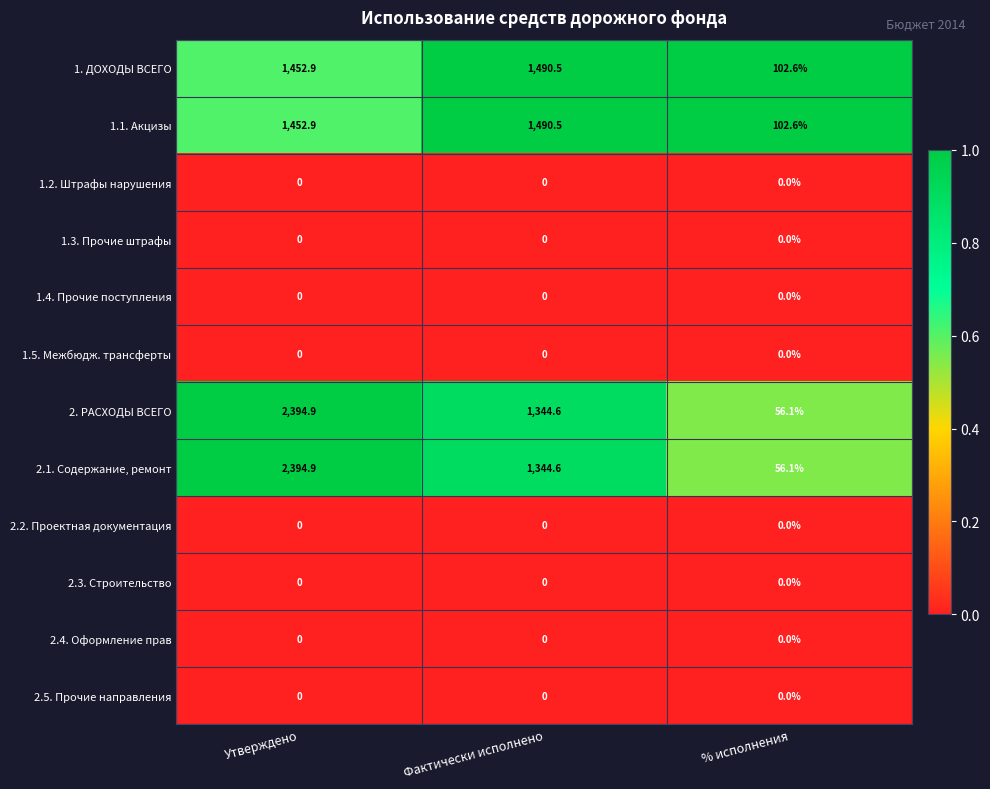

Where does the 2.1. Содержание, ремонт series first go above 1344?

Утверждено